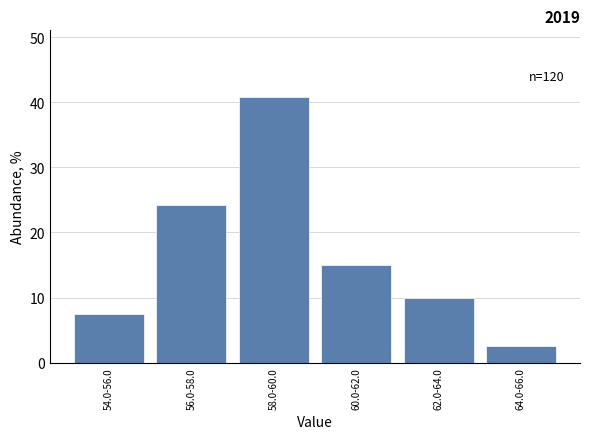

Reading left to right, list all the values displayed in this chart.

54.0-56.0=7.5	56.0-58.0=24.2	58.0-60.0=40.8	60.0-62.0=15.0	62.0-64.0=10.0	64.0-66.0=2.5